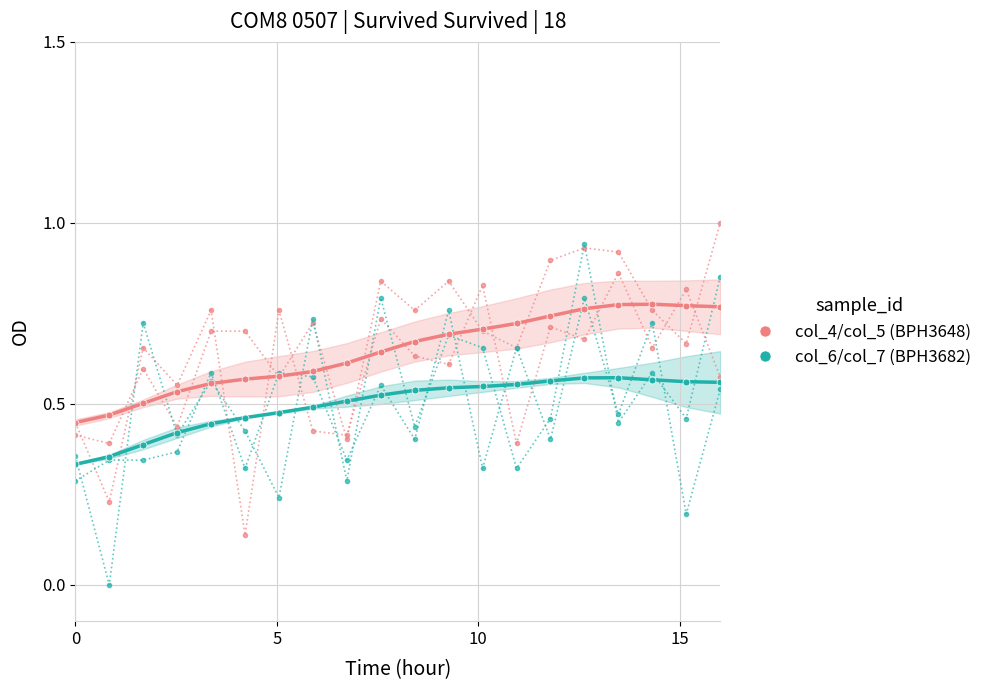

Count the number of categories in the chart.

20